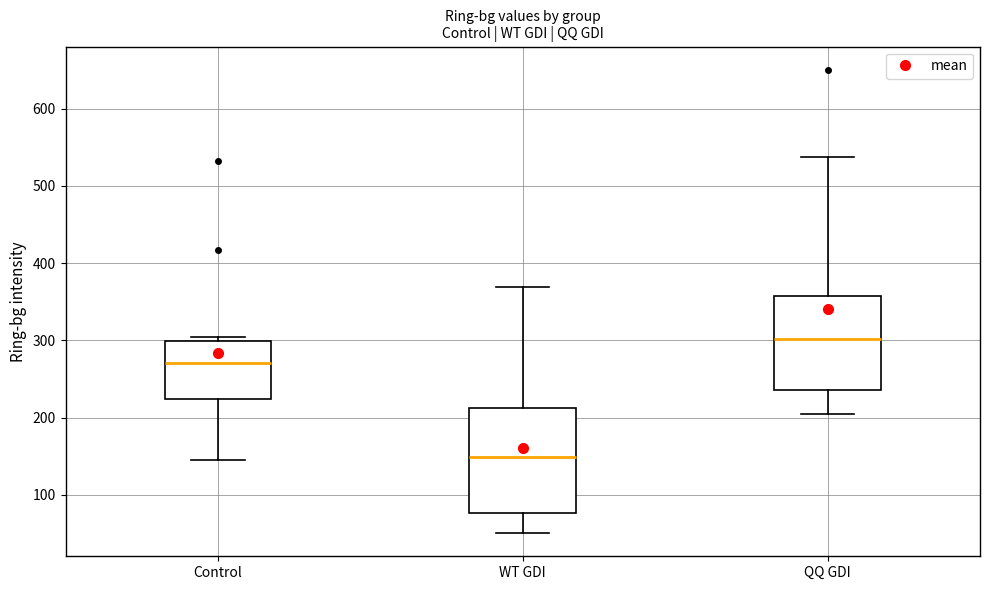

Comparing the boxes themselves (not the whiskers), which one is the tallest?

WT GDI